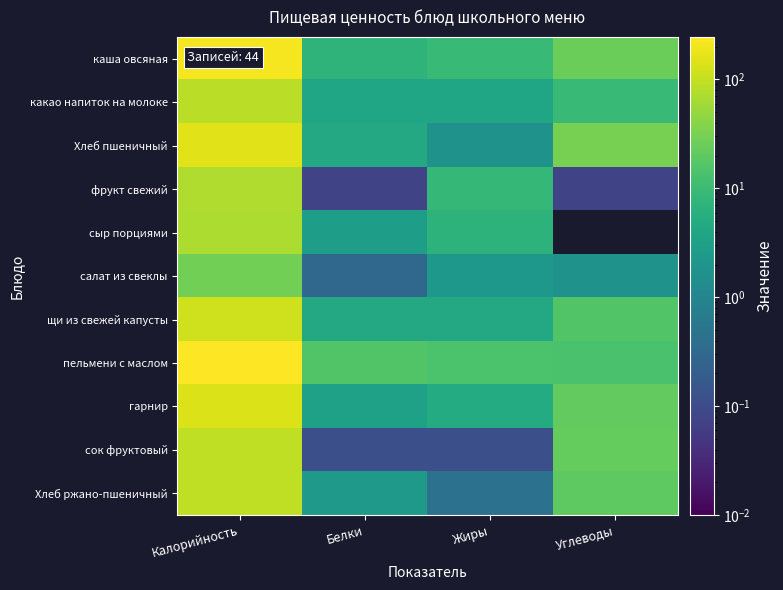

Count the number of data series in this chart.

11